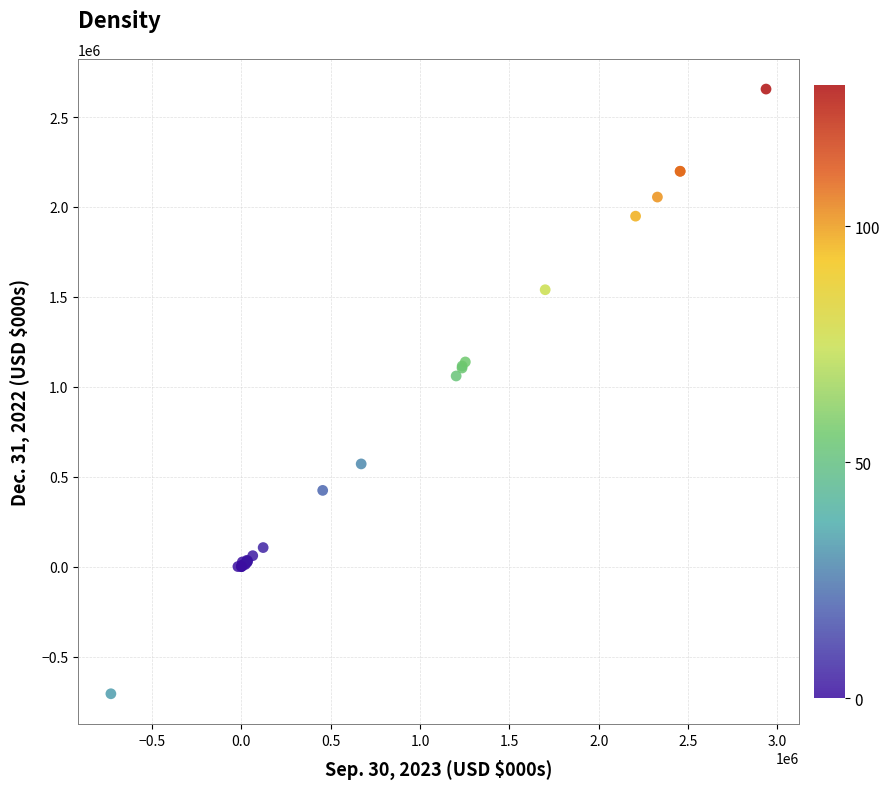

What Y value in the scatter plot is closest to 974500?

1060277